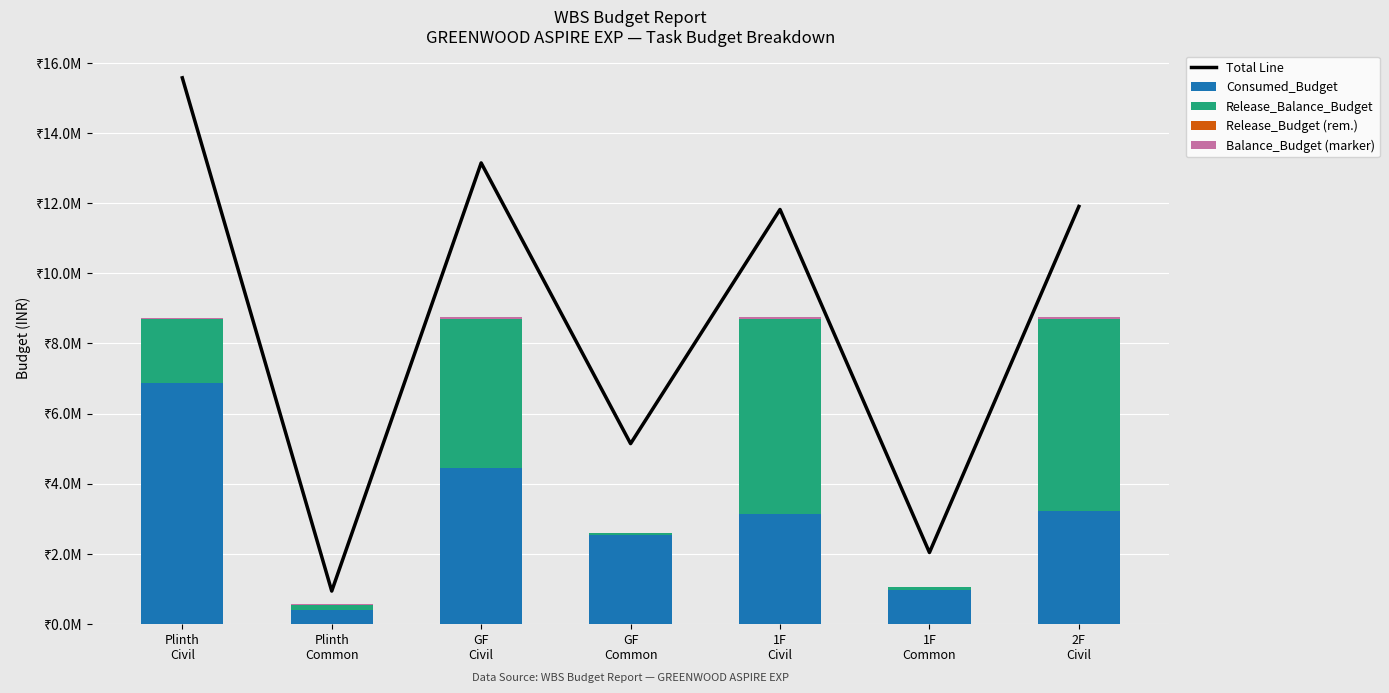

Between Plinth
Civil and GF
Civil, which series saw the biggest shift?

Consumed_Budget